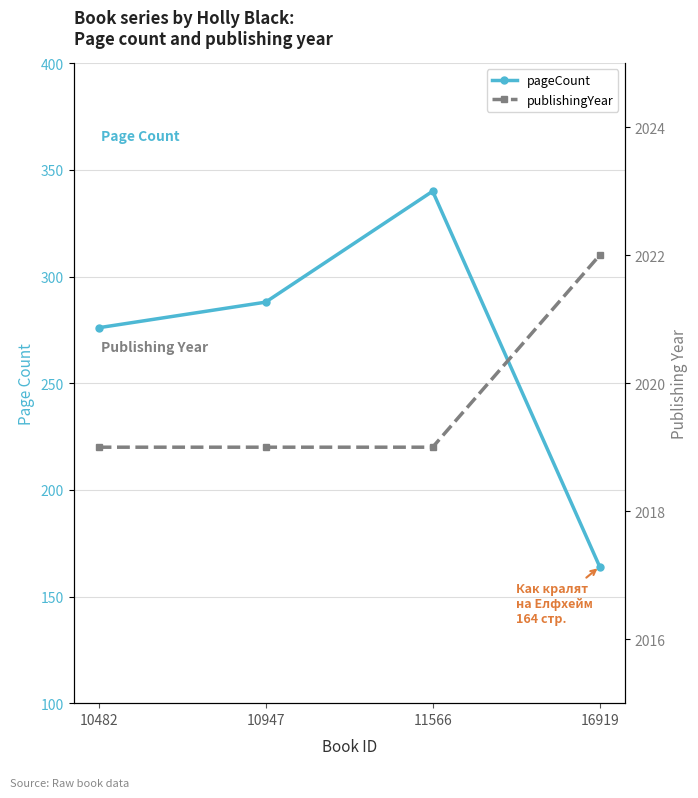

How many data points in pageCount are less than 288?

2